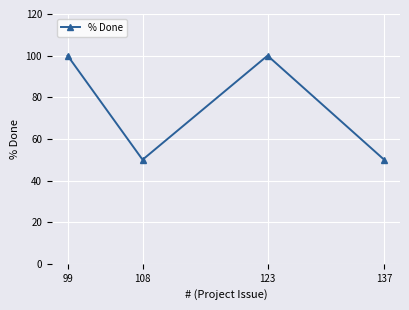

At which category does the data reach its first local peak?

123